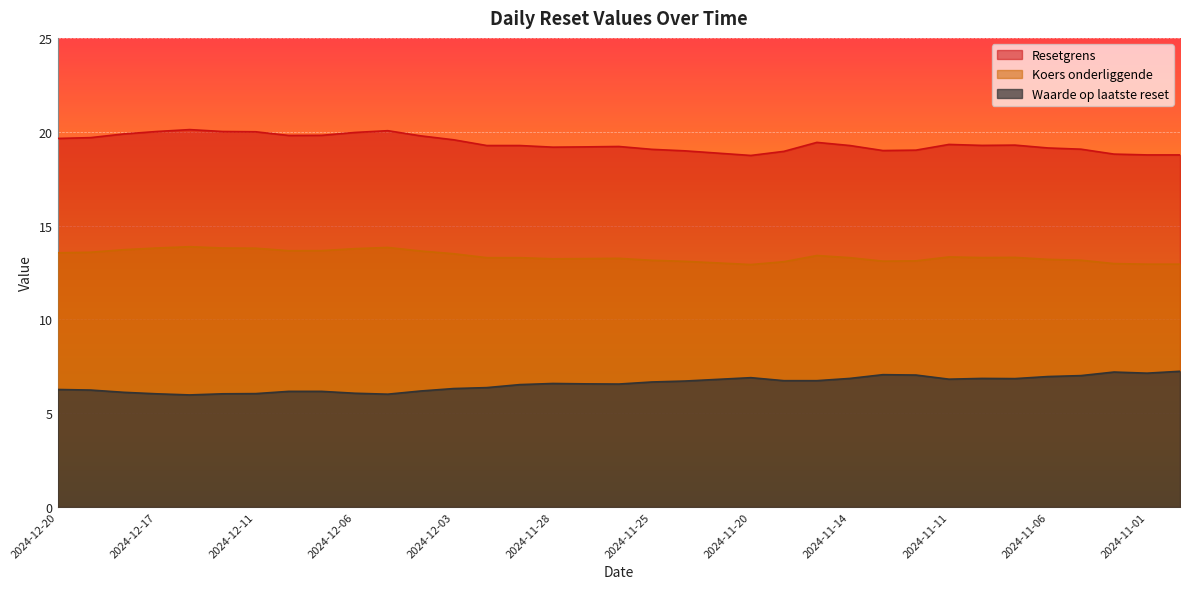

Reading left to right, what are all the values shown in this chart?

Resetgrens: 19.6	19.7	19.9	20.0	20.1	20.0	20.0	19.8	19.8	20.0	20.1	19.8	19.6	19.3	19.3	19.2	19.2	19.2	19.1	19.0	18.9	18.7	19.0	19.4	19.3	19.0	19.0	19.3	19.3	19.3	19.1	19.1	18.8	18.8	18.8
Koers onderliggende: 13.5	13.6	13.7	13.8	13.9	13.8	13.8	13.7	13.7	13.8	13.8	13.6	13.5	13.3	13.3	13.2	13.2	13.2	13.1	13.1	13.0	12.9	13.1	13.4	13.3	13.1	13.1	13.3	13.3	13.3	13.2	13.2	13.0	12.9	12.9
Waarde op laatste reset: 6.3	6.2	6.1	6.0	6.0	6.0	6.0	6.2	6.2	6.1	6.0	6.2	6.3	6.4	6.5	6.6	6.6	6.5	6.7	6.7	6.8	6.9	6.7	6.7	6.8	7.0	7.0	6.8	6.8	6.8	7.0	7.0	7.2	7.1	7.2